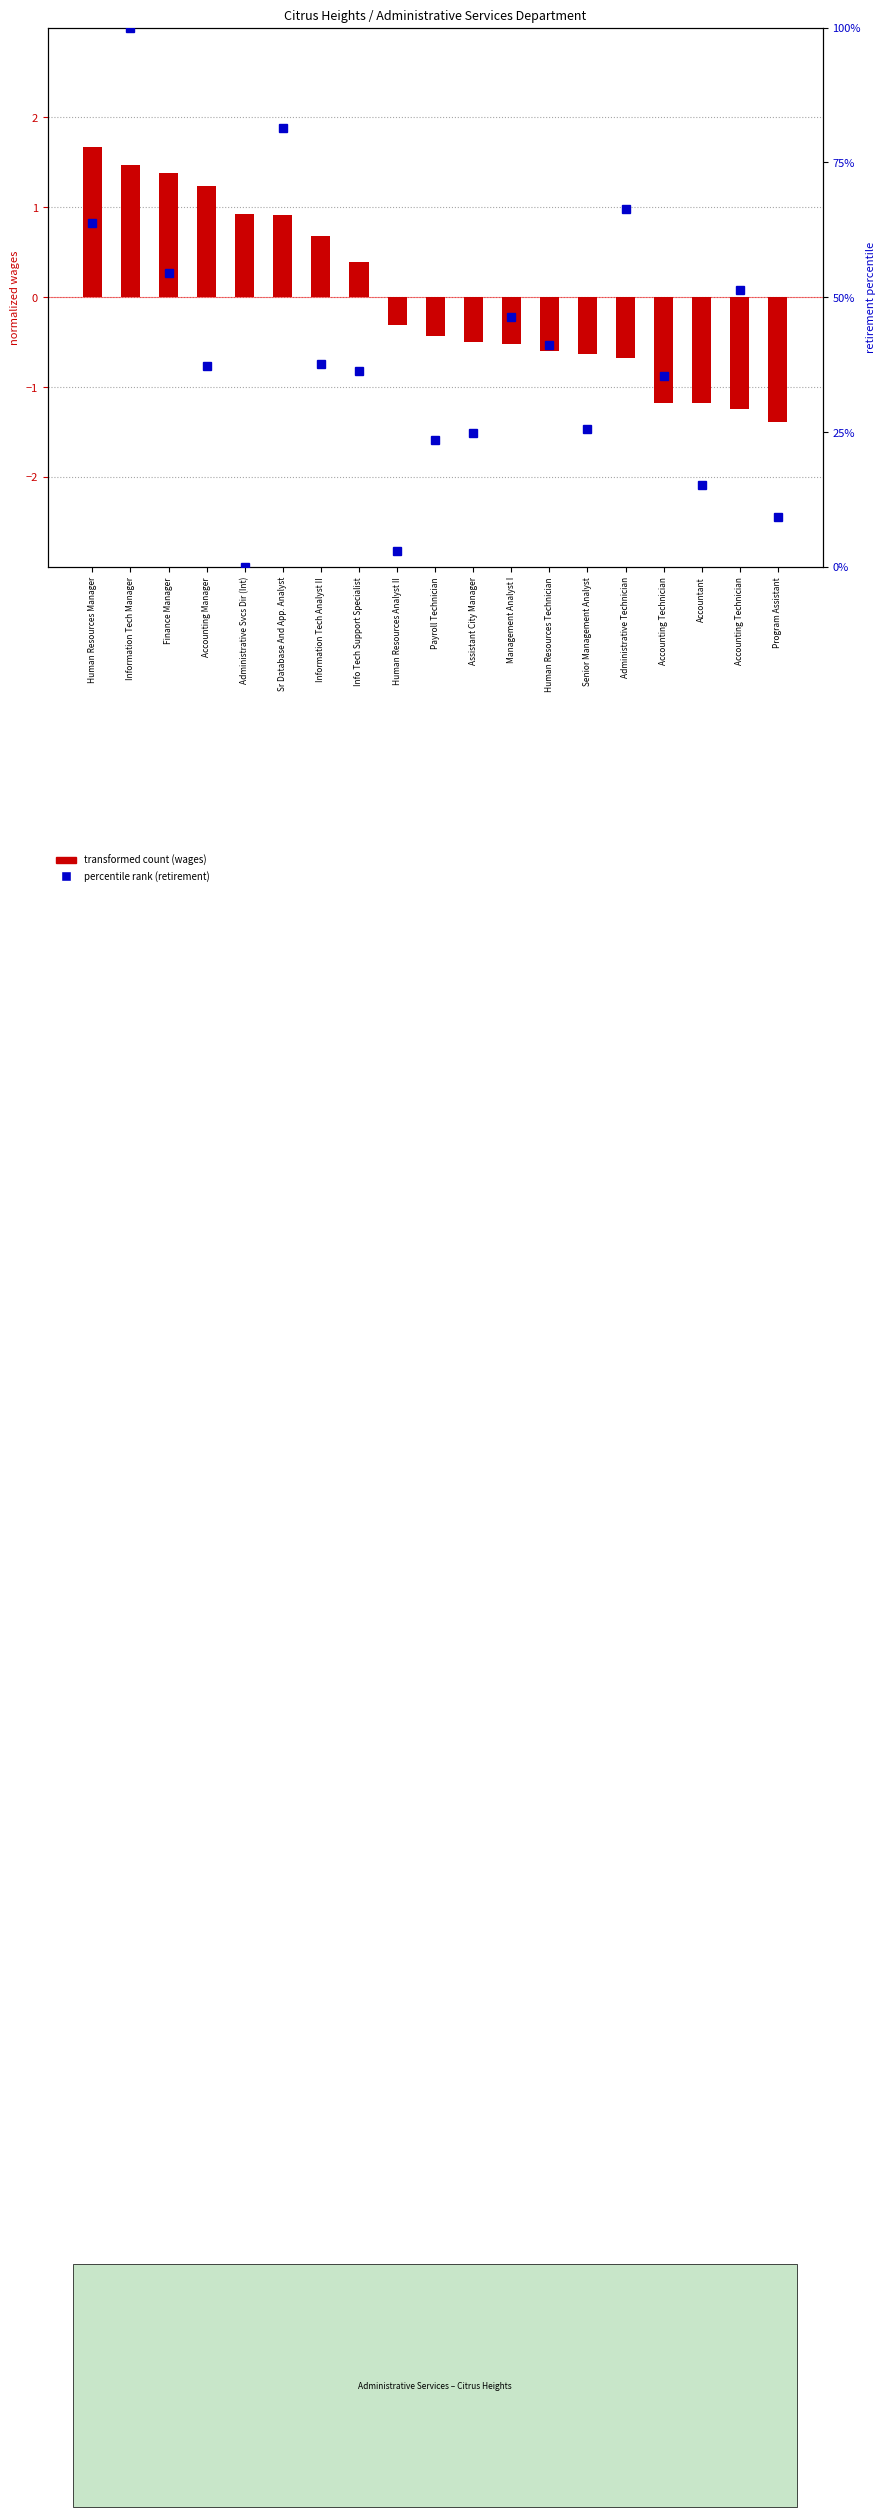

Reading left to right, what are all the values shown in this chart?

transformed count (wages normalized): 1.7	1.5	1.4	1.2	0.9	0.9	0.7	0.4	-0.3	-0.4	-0.5	-0.5	-0.6	-0.6	-0.7	-1.2	-1.2	-1.2	-1.4
percentile rank (retirement): 63.8	100.0	54.5	37.1	0.0	81.4	37.7	36.2	2.8	23.4	24.9	46.4	41.0	25.4	66.4	35.3	15.1	51.3	9.1